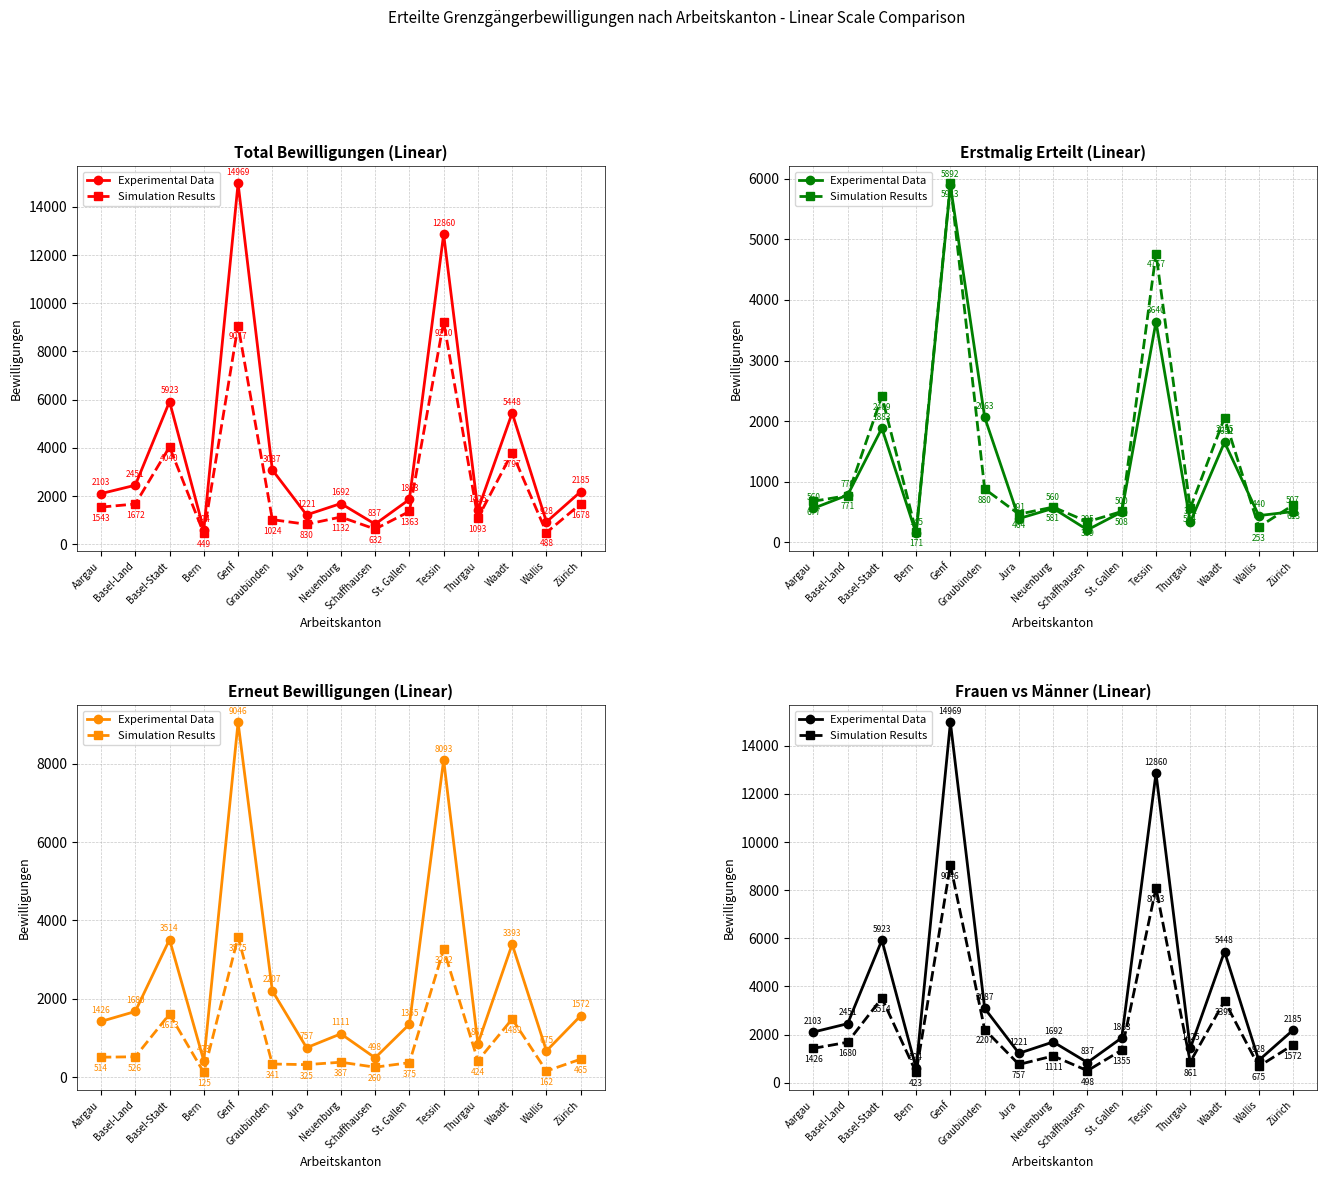

Where is Experimental Data nearest to the value 7781?

Basel-Stadt